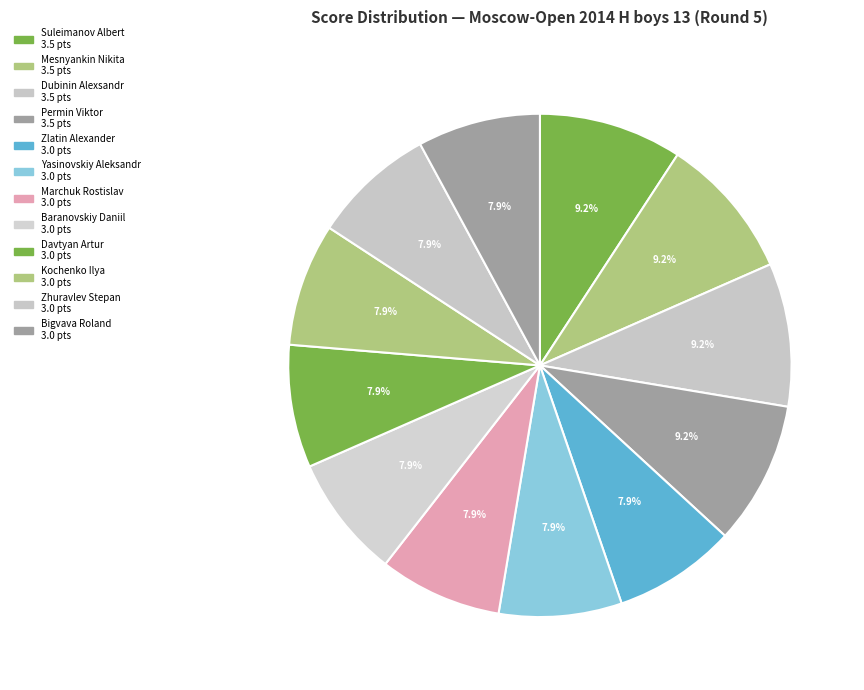

How many slices are in this pie chart?

12